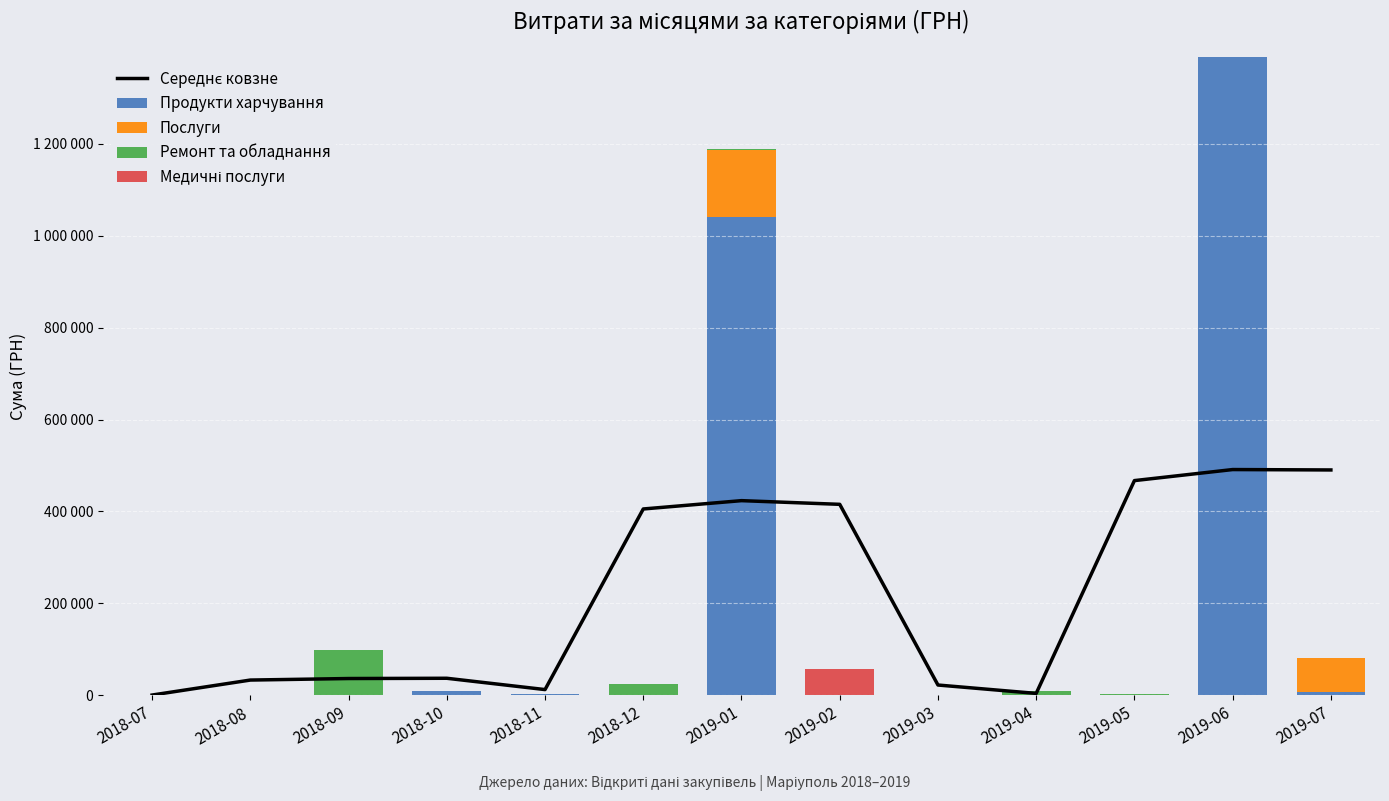

Reading right to left, list all the values displayed in this chart.

Середнє ковзне: 2019-07=490341.3	2019-06=491206.3	2019-05=467170.7	2019-04=4129.7	2019-03=22375.2	2019-02=415543.1	2019-01=423555.8	2018-12=405440.0	2018-11=12460.8	2018-10=37069.1	2018-09=36507.5	2018-08=33186.4	2018-07=565.4
Продукти харчування: 2019-07=6800.0	2019-06=1389123.1	2019-05=0.0	2019-04=0.0	2019-03=0.0	2019-02=0.0	2019-01=1041144.5	2018-12=0.0	2018-11=2984.2	2018-10=9700.0	2018-09=0.0	2018-08=0.0	2018-07=396.8
Послуги: 2019-07=75100.8	2019-06=0.0	2019-05=0.0	2019-04=0.0	2019-03=0.0	2019-02=1168.8	2019-01=145154.4	2018-12=0.0	2018-11=0.0	2018-10=660.0	2018-09=0.0	2018-08=0.0	2018-07=0.0
Ремонт та обладнання: 2019-07=0.0	2019-06=0.0	2019-05=2595.0	2019-04=9794.0	2019-03=0.0	2019-02=0.0	2019-01=2998.8	2018-12=24038.3	2018-11=0.0	2018-10=0.0	2018-09=97863.0	2018-08=1299.5	2018-07=0.0
Медичні послуги: 2019-07=0.0	2019-06=0.0	2019-05=0.0	2019-04=0.0	2019-03=0.0	2019-02=56162.7	2019-01=0.0	2018-12=0.0	2018-11=0.0	2018-10=0.0	2018-09=0.0	2018-08=0.0	2018-07=0.0